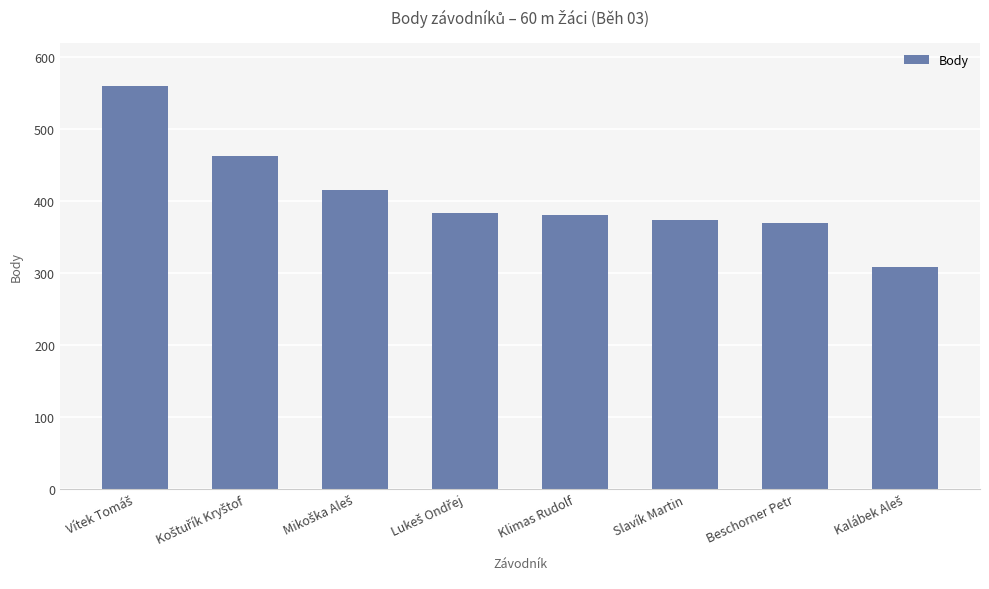

What is the label of the 4th bar from the right?

Klimas Rudolf